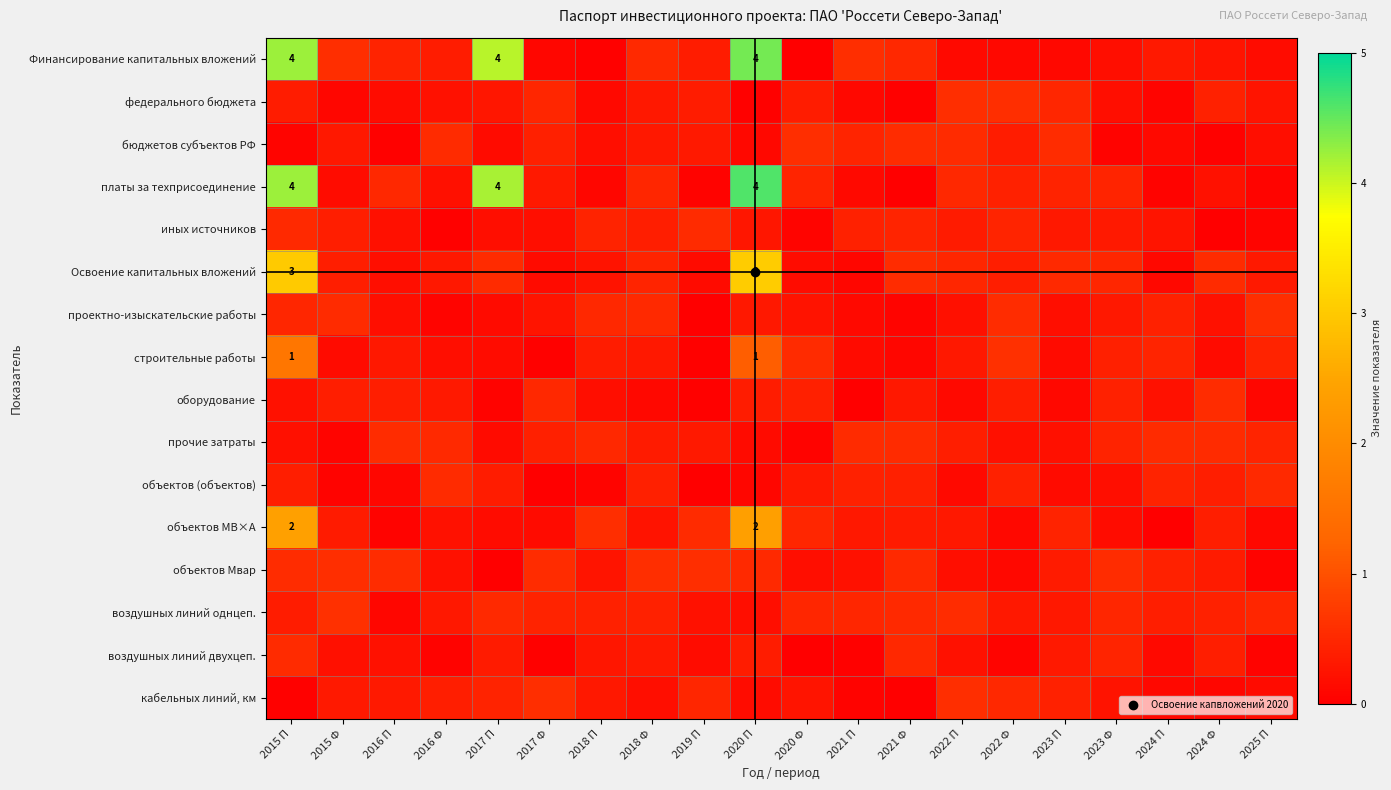

The value of объектов МВ×А at 2019 П is 0.5. True or false?

True